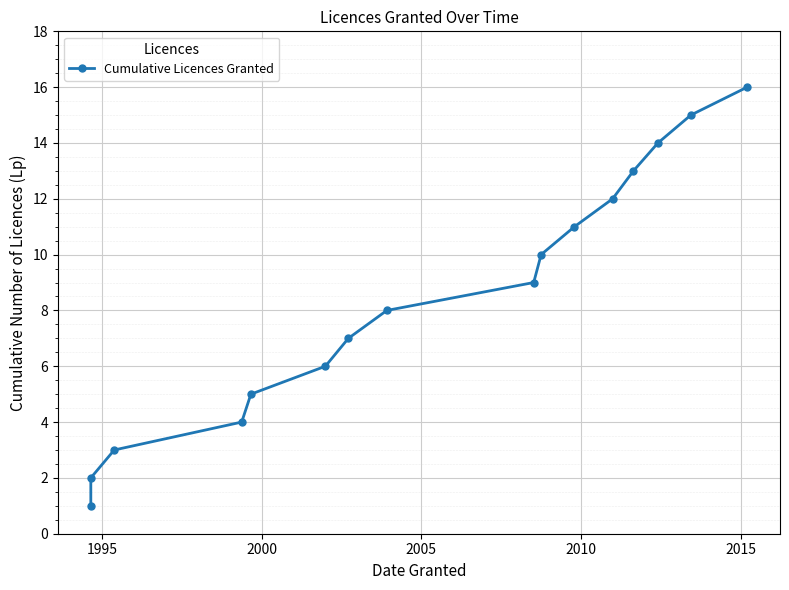

How many lines are shown in the chart?

1